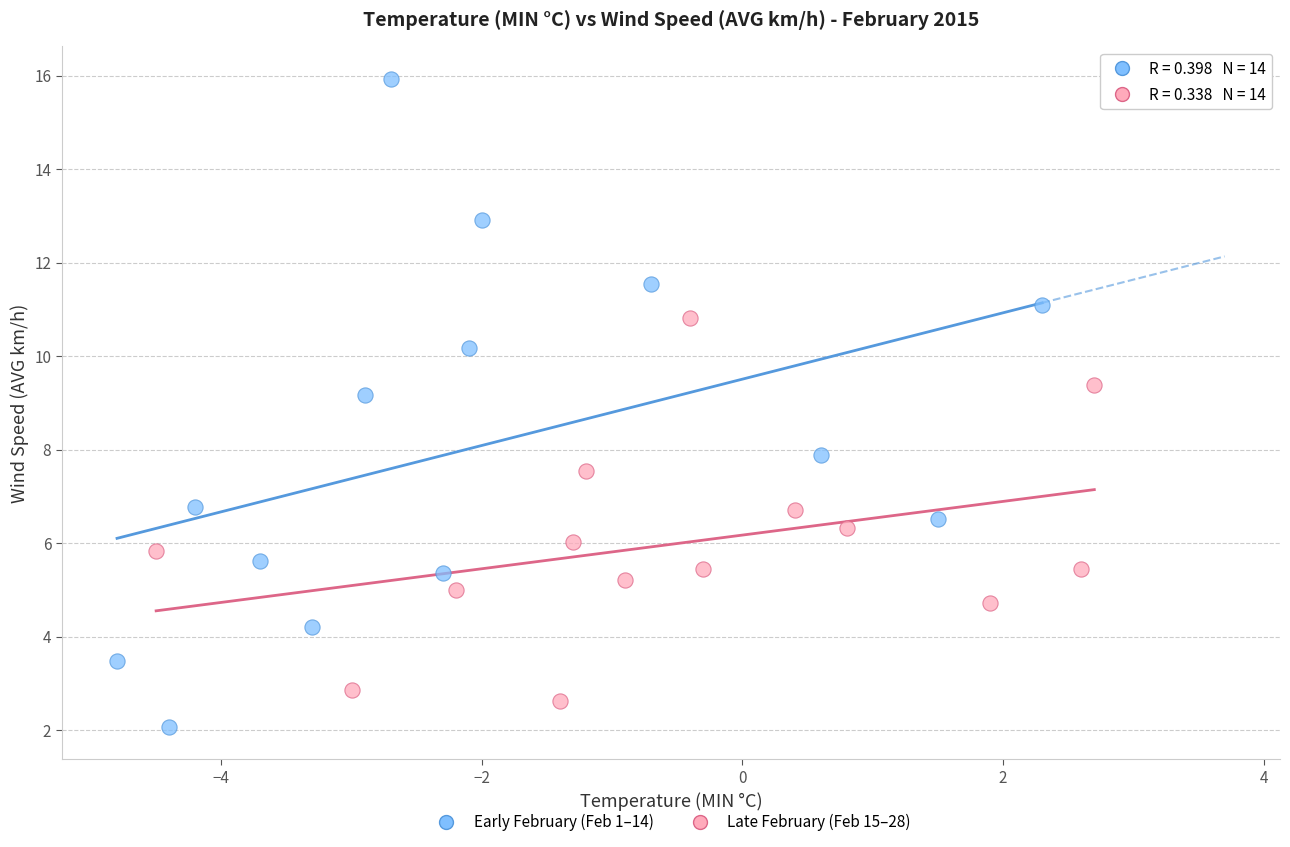

Which series contains the highest Y value?

Early February (Feb 1–14)